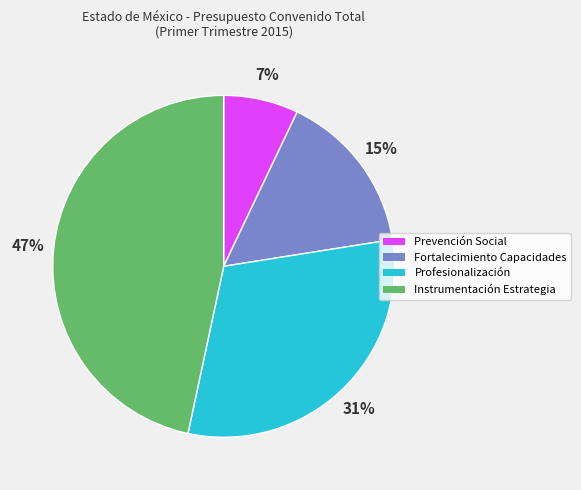

To the nearest percent, what percentage of the pie is Profesionalización?

31%